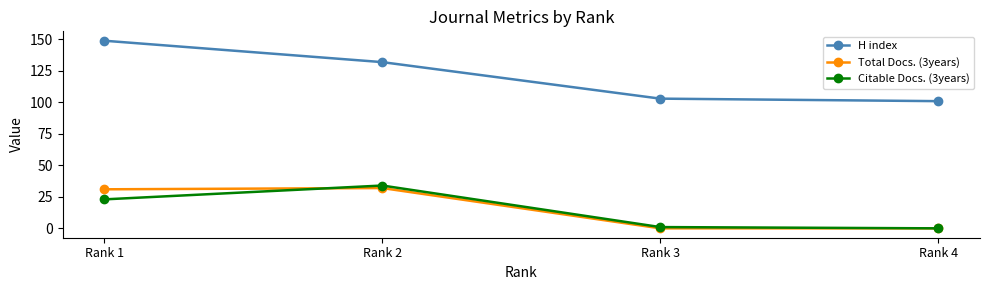

Reading left to right, transcribe all the data shown in this chart.

H index: 149	132	103	101
Total Docs. (3years): 31	32	0	0
Citable Docs. (3years): 23	34	1	0